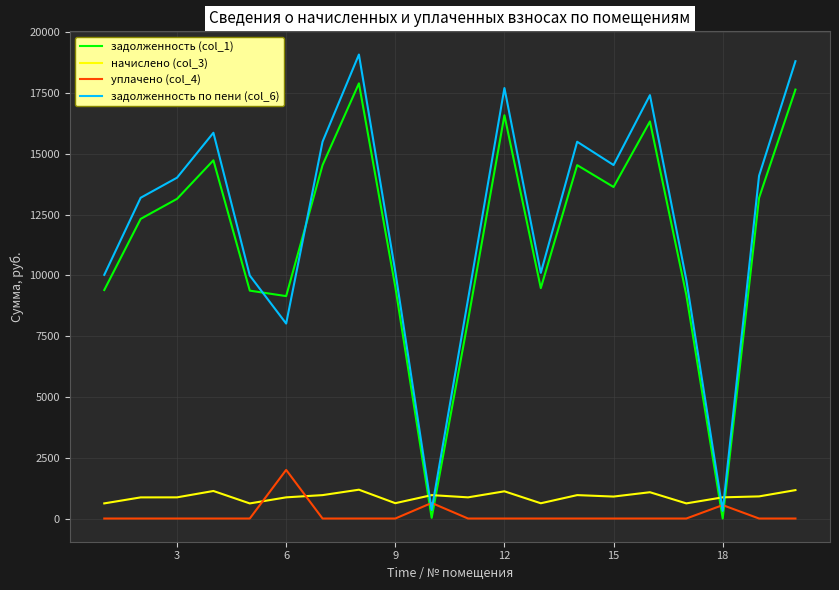

After their last crossing, which series has the higher values: уплачено (col_4) or задолженность по пени (col_6)?

задолженность по пени (col_6)